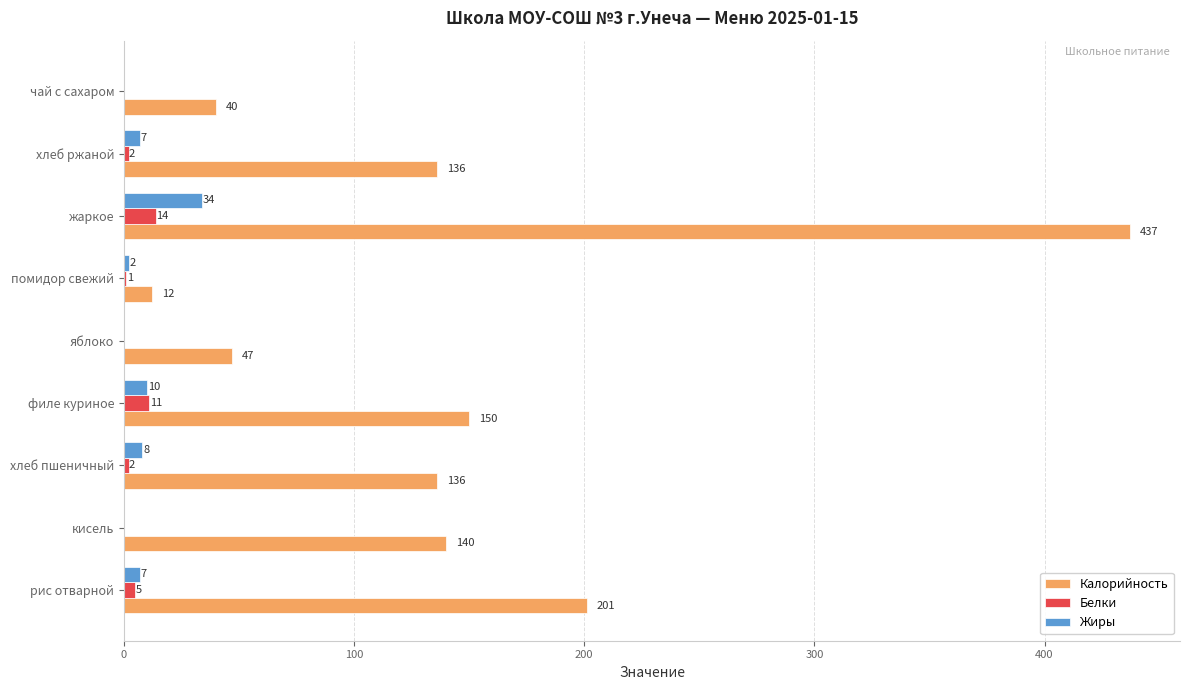

The Калорийность series shows 111 at рис отварной. True or false?

False